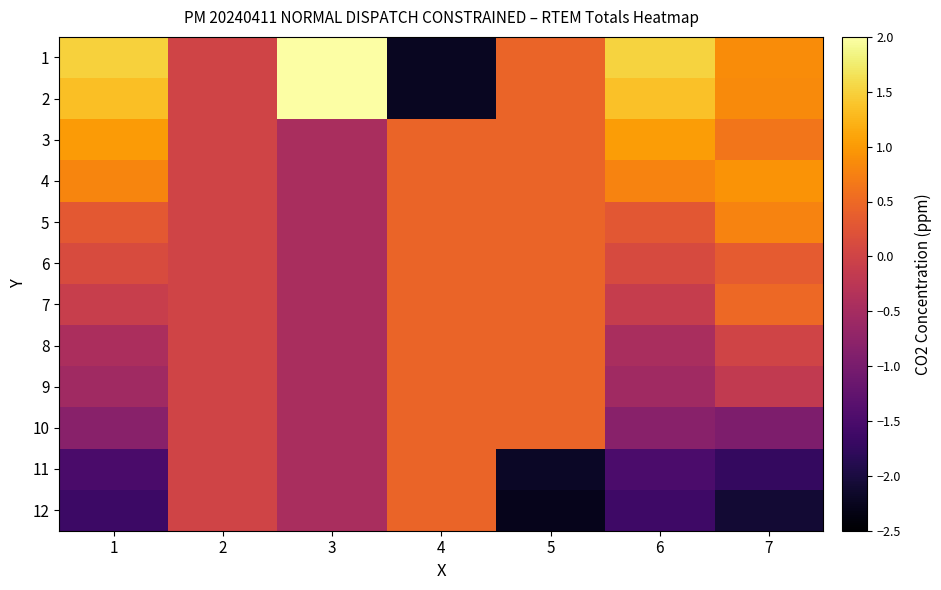

Between 5 and 7, which is larger?

7